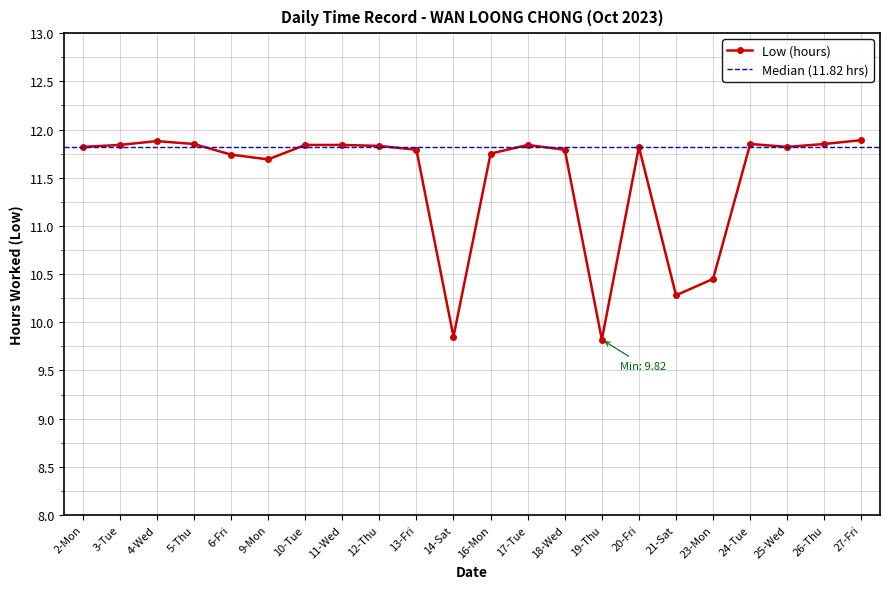

Between 13-Fri and 26-Thu, which is larger?

26-Thu